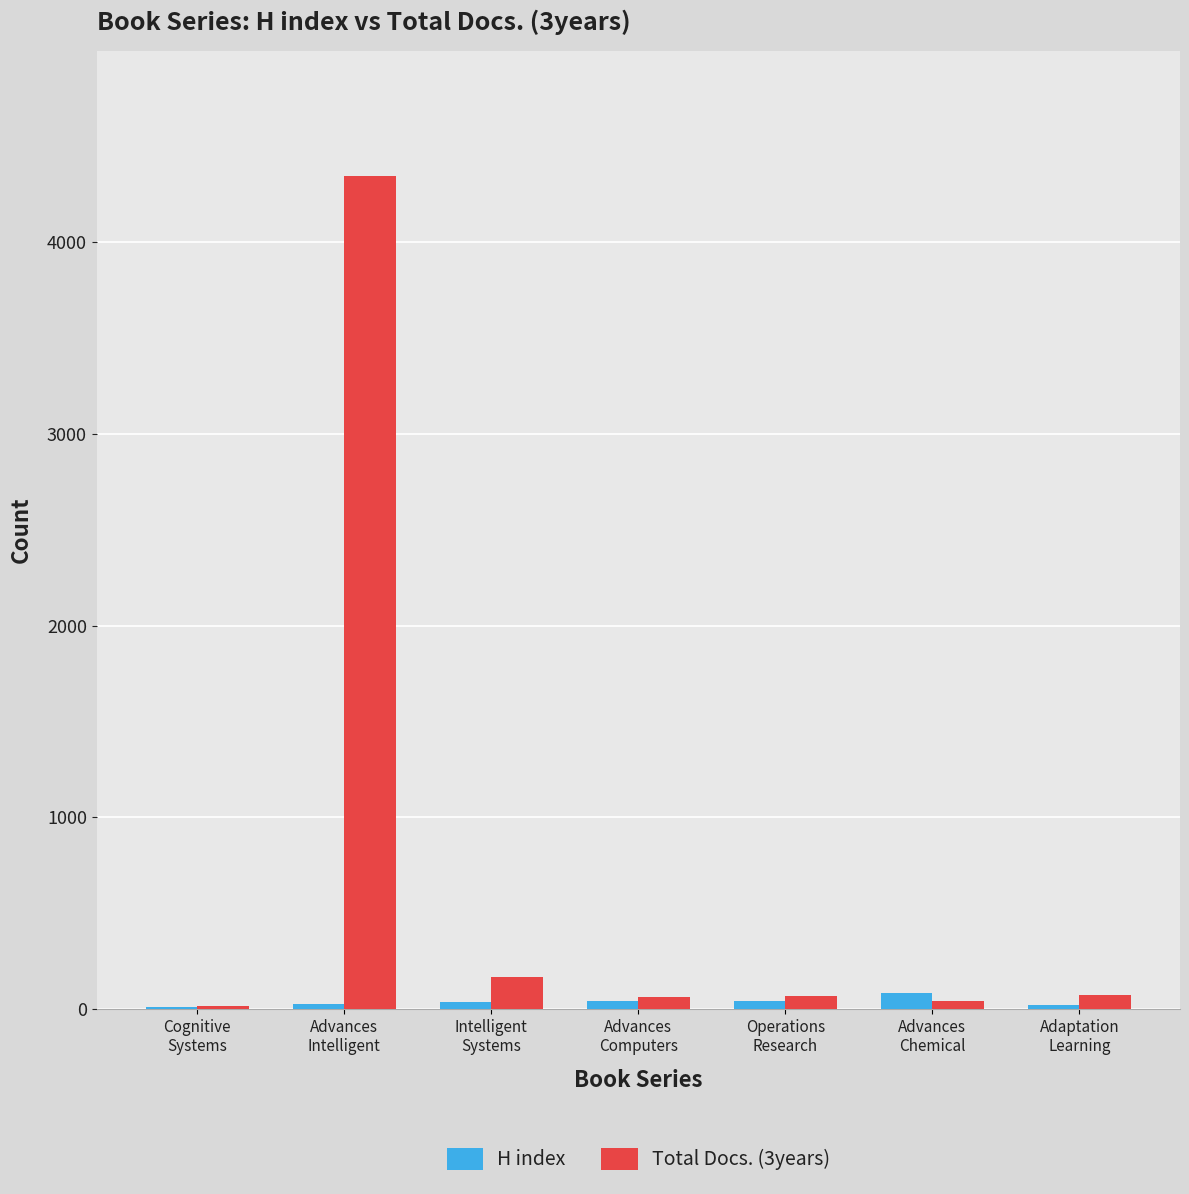

Which series has the largest total across all categories?

Total Docs. (3years)